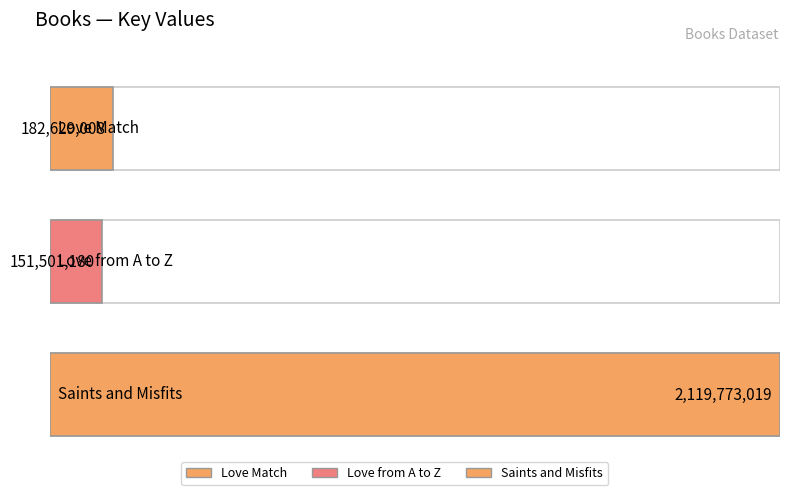

Are the bars horizontal?

Yes